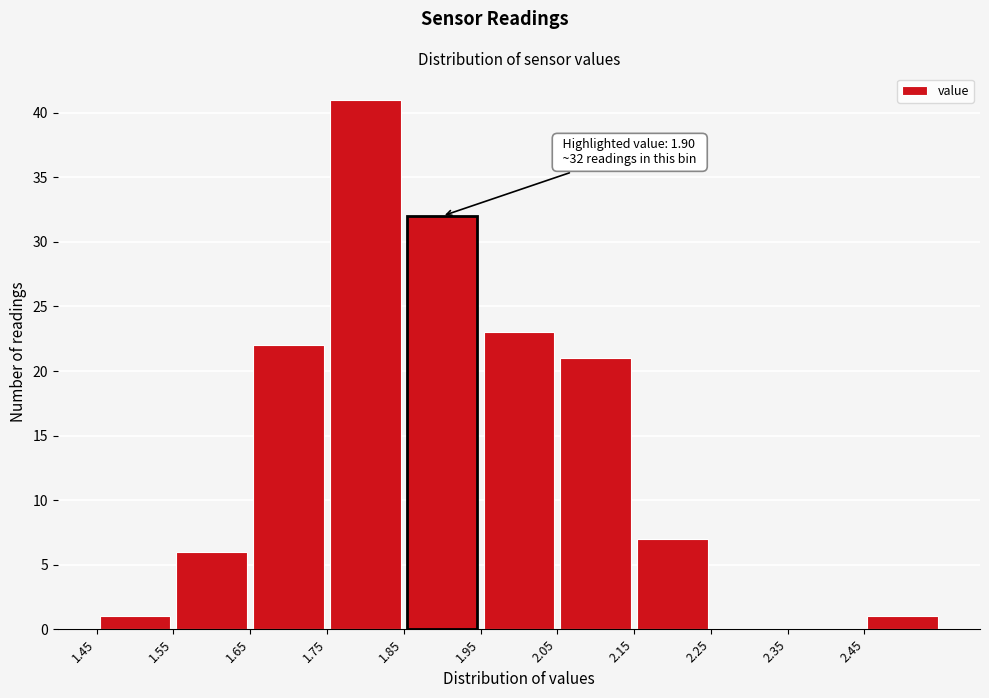

Which range on the x-axis has the tallest bar?

1.75 to 1.85